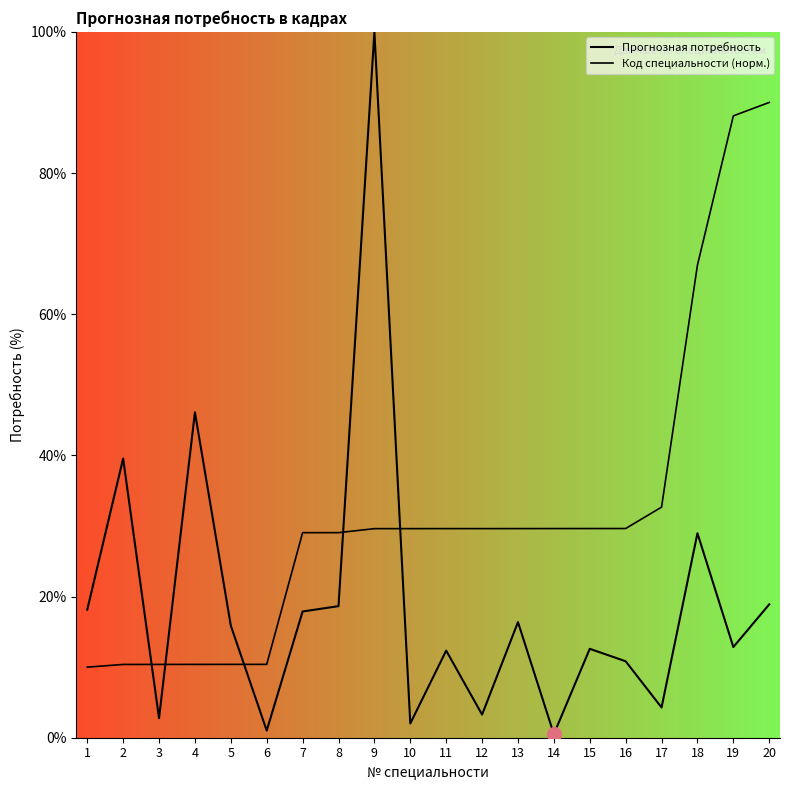

What value does the Код специальности (норм.) series have at 12?

29.6